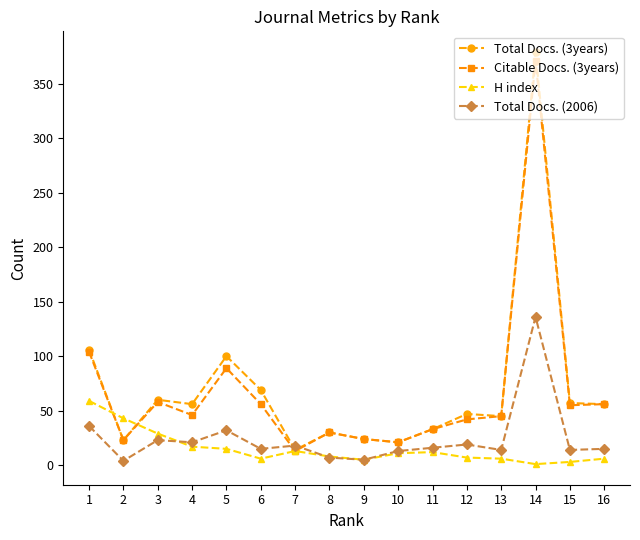

How many lines are shown in the chart?

4